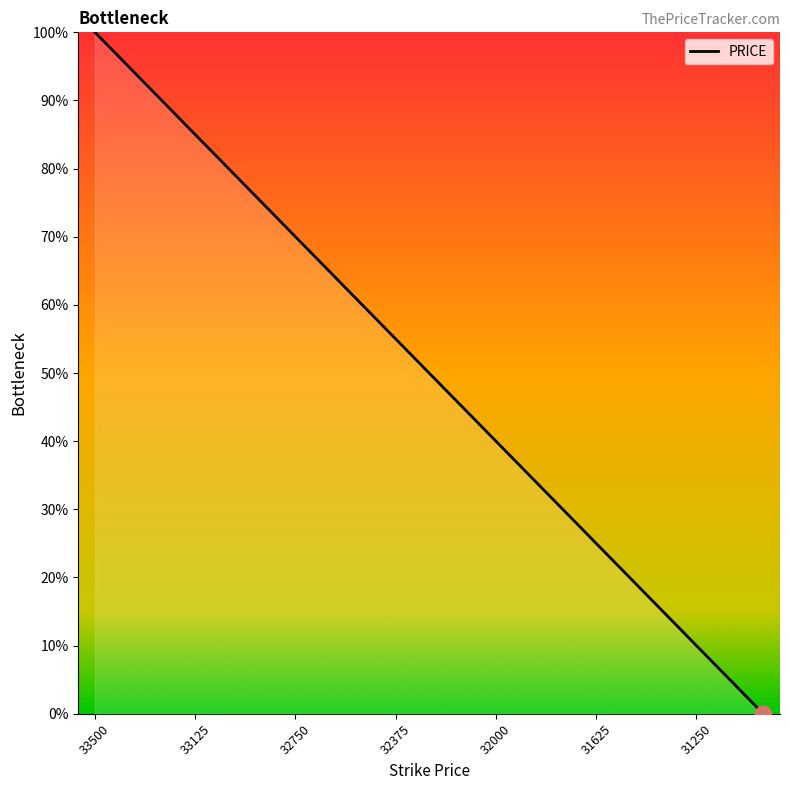

What is the average value?

50.0